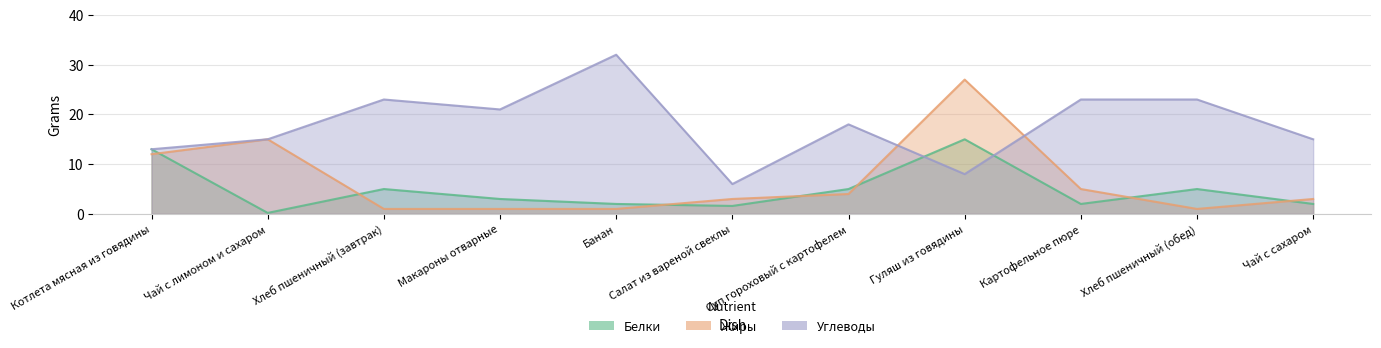

After their last crossing, which series has the higher values: Жиры or Белки?

Жиры